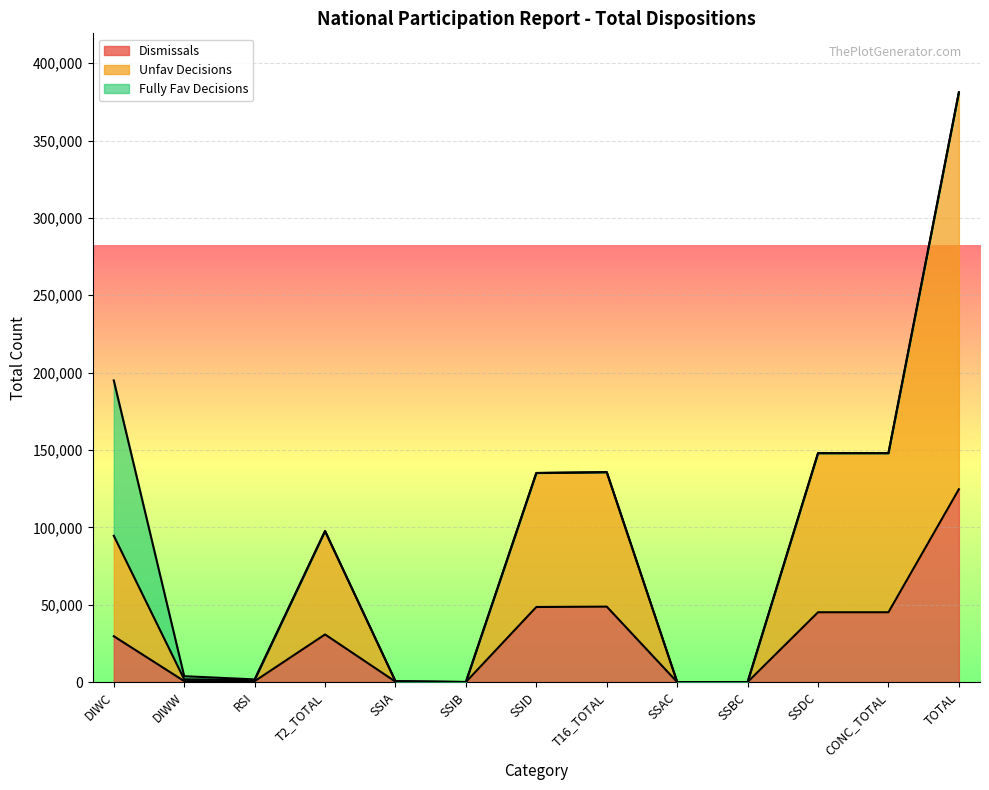

At which label does Dismissals reach its peak?

TOTAL